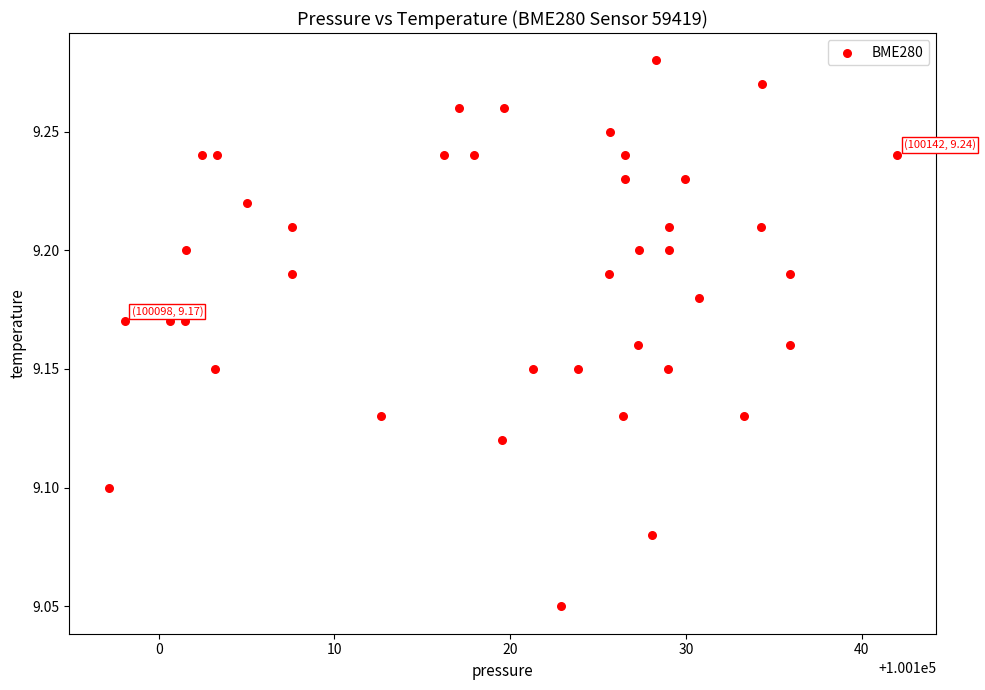

What is the range of X values (max minus min)?

44.8